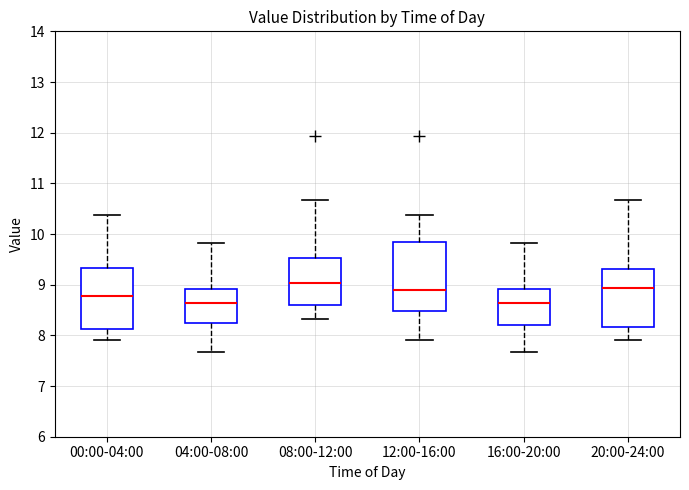

Reading left to right, read every box against the y-axis: the position of its median line, the range the box covers, and the ends of its whiskers. The values are not printed on the chart, so give them approximately, as read against the axis.

00:00-04:00: median 8.8, box 8.1 to 9.3, whiskers 7.9 to 10.4
04:00-08:00: median 8.6, box 8.3 to 8.9, whiskers 7.7 to 9.8
08:00-12:00: median 9.0, box 8.6 to 9.5, whiskers 8.3 to 10.7
12:00-16:00: median 8.9, box 8.5 to 9.9, whiskers 7.9 to 10.4
16:00-20:00: median 8.6, box 8.2 to 8.9, whiskers 7.7 to 9.8
20:00-24:00: median 8.9, box 8.2 to 9.3, whiskers 7.9 to 10.7